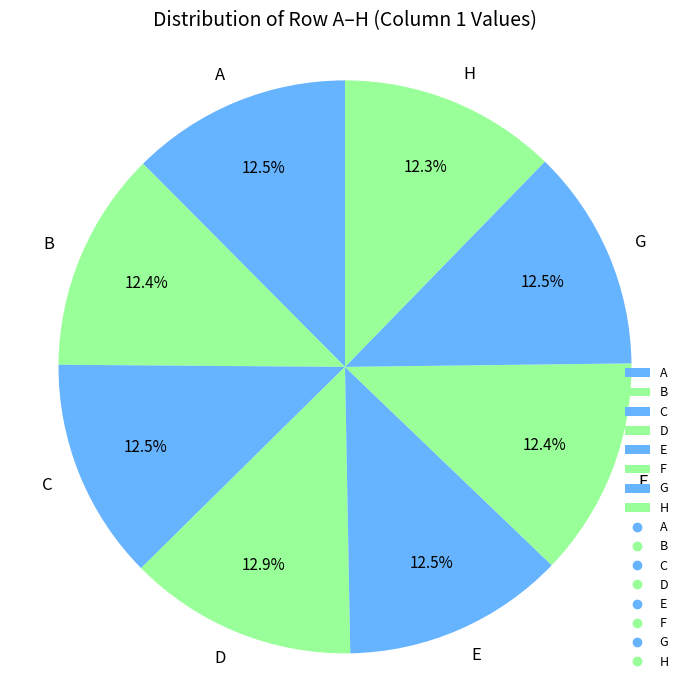

To the nearest percent, what portion does F represent?

12%